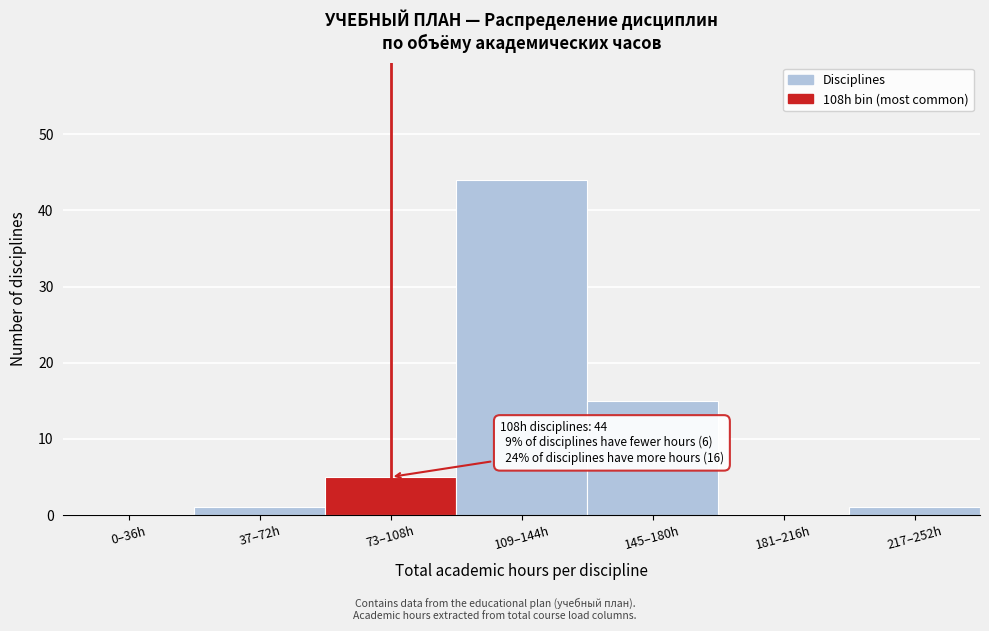

Reading right to left, transcribe all the data shown in this chart.

217–252h=1	181–216h=0	145–180h=15	109–144h=44	73–108h=5	37–72h=1	0–36h=0